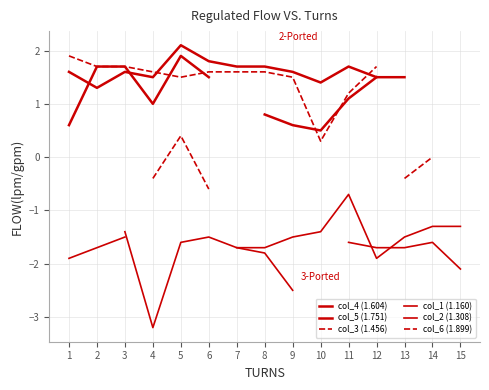

Does the chart have visible grid lines?

Yes